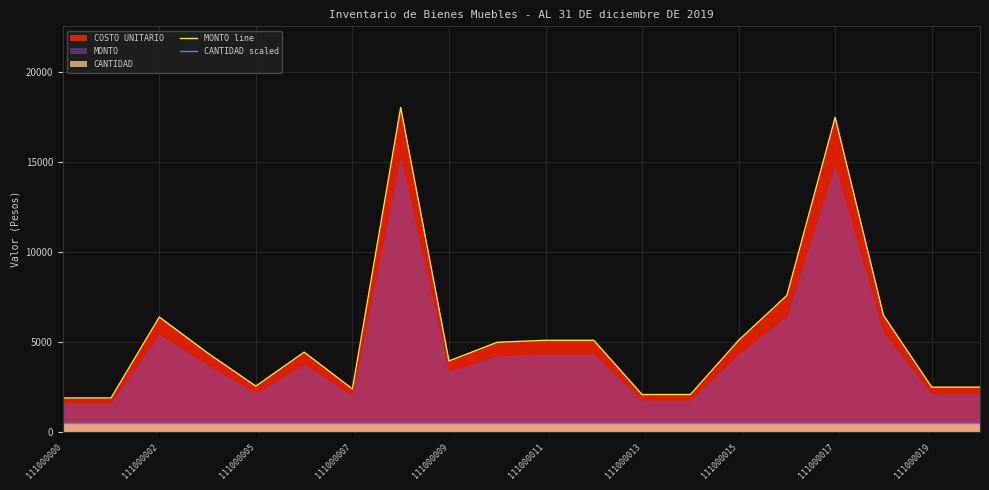

Reading left to right, what are all the values shown in this chart?

MONTO line: 1900.0	1900.0	6400.0	4400.0	2555.5	4445.1	2399.4	18049.6	3955.6	4994.8	5104.0	5104.0	2088.0	2088.0	5104.0	7599.2	17500.0	6500.0	2500.0	2500.0
CANTIDAD scaled: 500.0	500.0	500.0	500.0	500.0	500.0	500.0	500.0	500.0	500.0	500.0	500.0	500.0	500.0	500.0	500.0	500.0	500.0	500.0	500.0